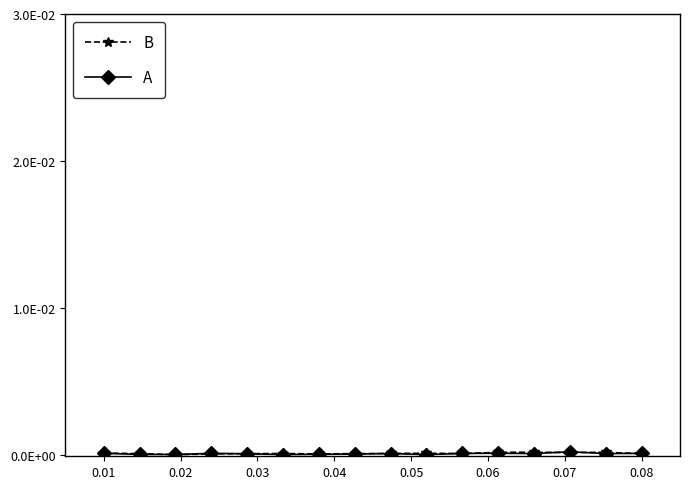

True or false: B and A intersect in this chart.

True